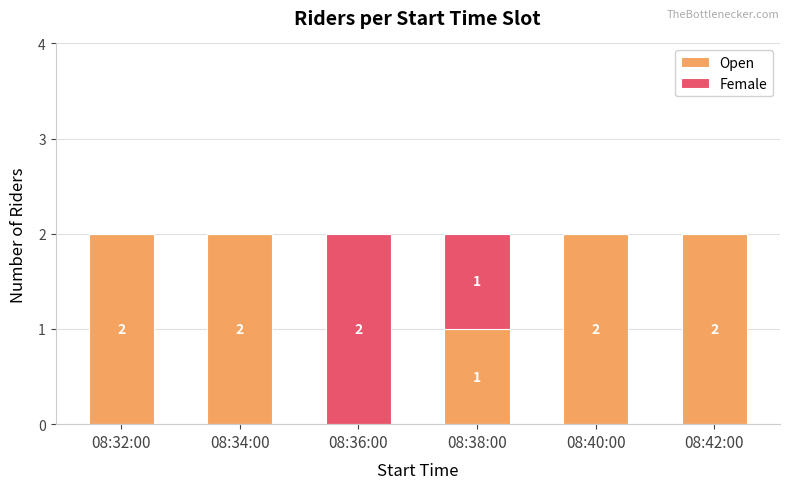

The value of Open at 08:34:00 is 3. True or false?

False